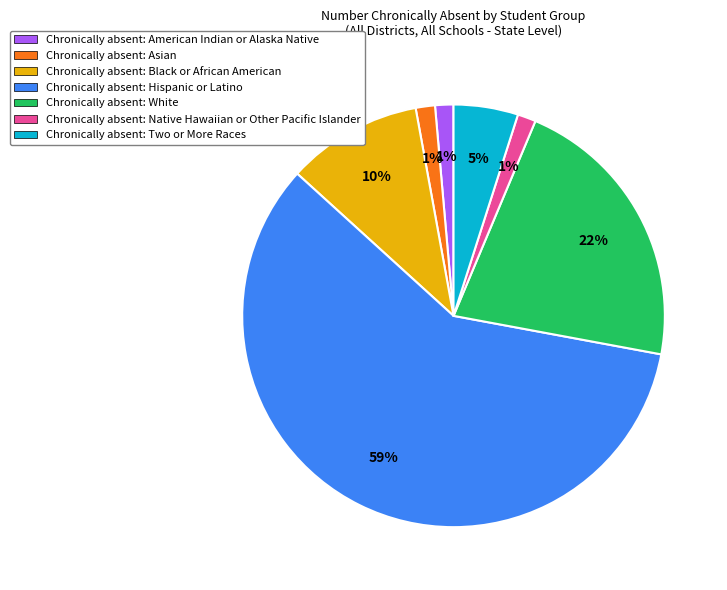

Is there any slice that represents more than half of the pie?

Yes